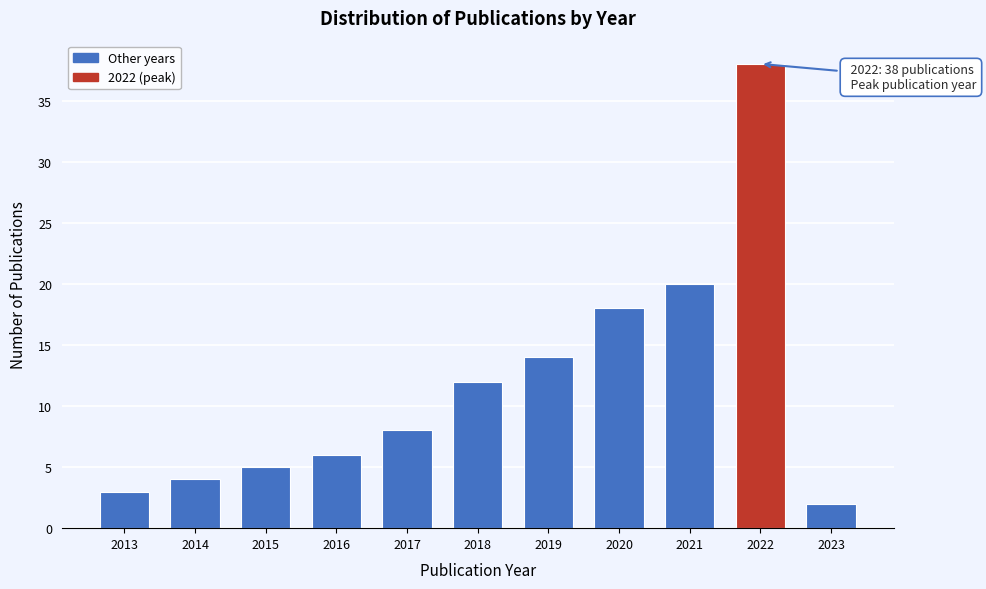

Reading right to left, what are all the values shown in this chart?

2023=2	2022=38	2021=20	2020=18	2019=14	2018=12	2017=8	2016=6	2015=5	2014=4	2013=3